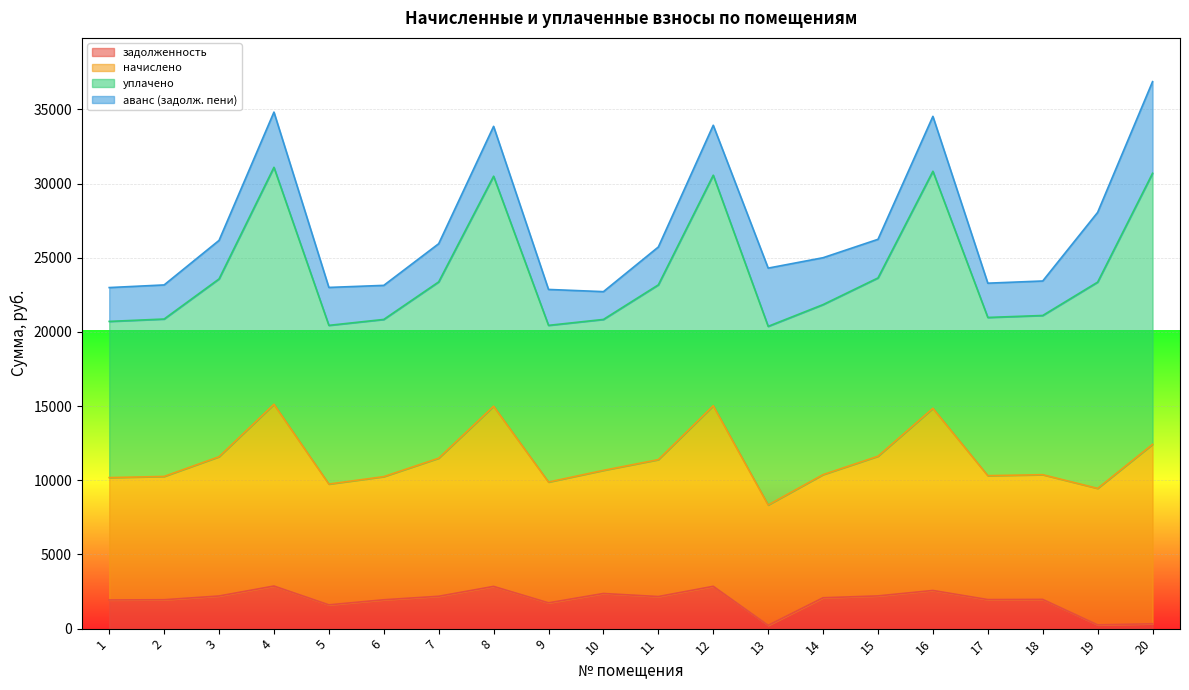

What is the maximum value for задолженность?

2870.4